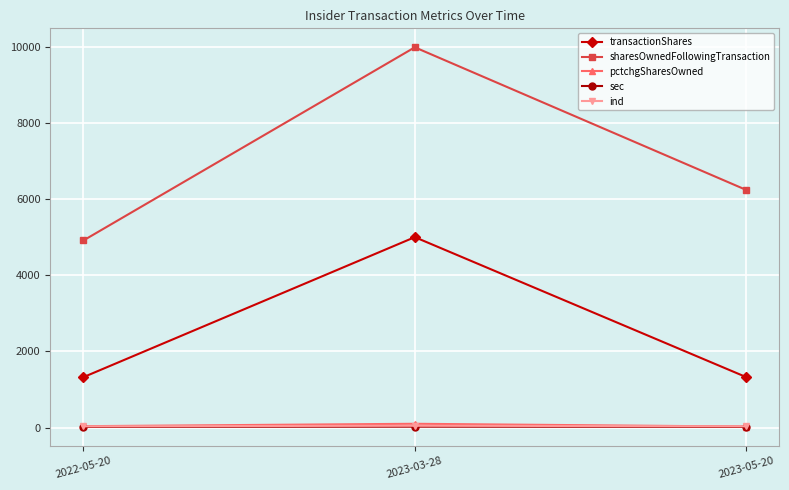

Is this an area chart (filled region under the line)?

No